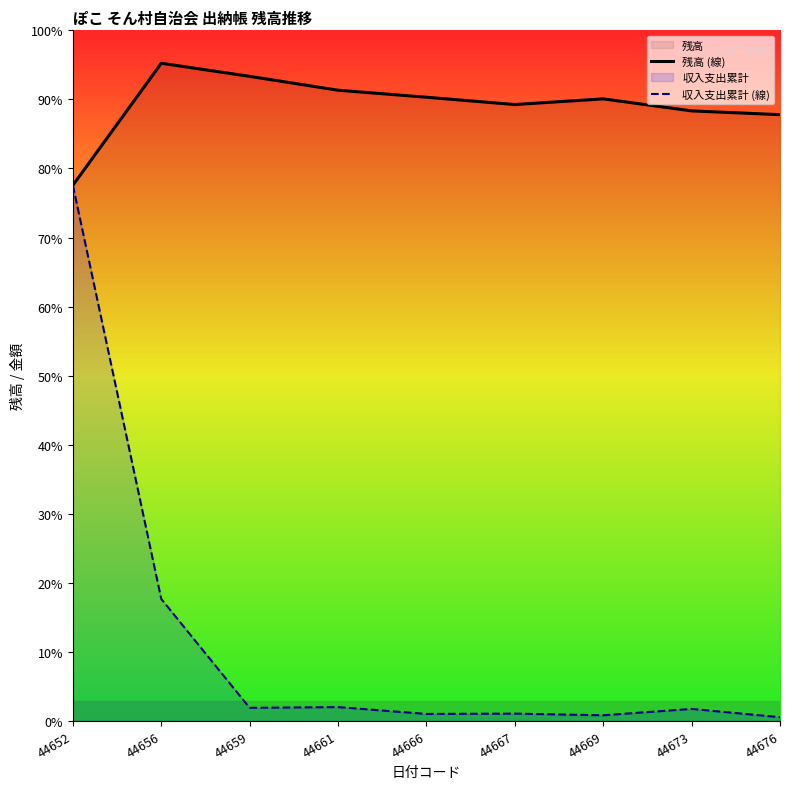

At how many categories does at least one series exceed 180453?

9